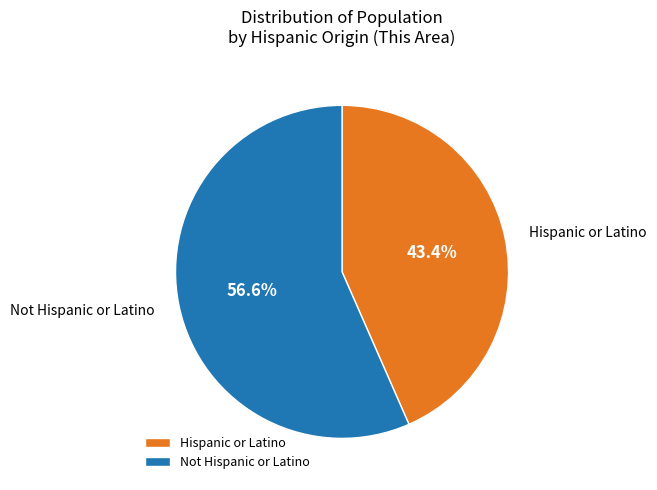

Rank the categories by value from highest to lowest.

Not Hispanic or Latino, Hispanic or Latino